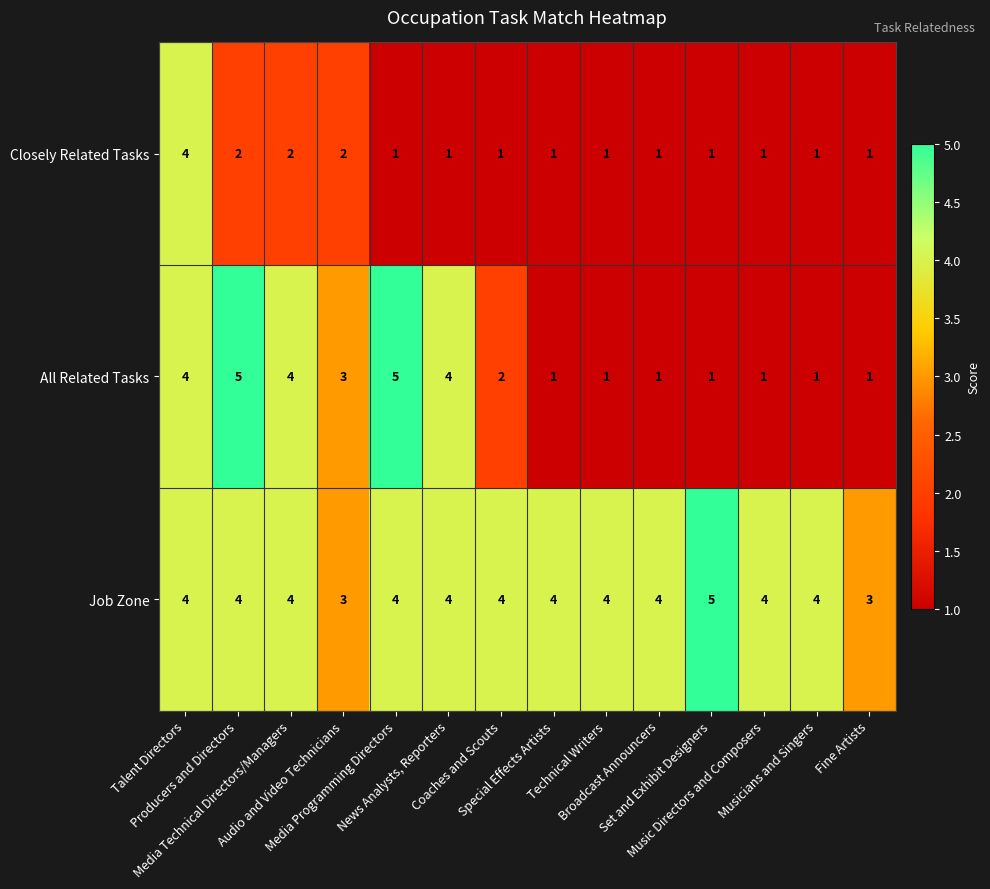

What is the sum of all Closely Related Tasks values?

20